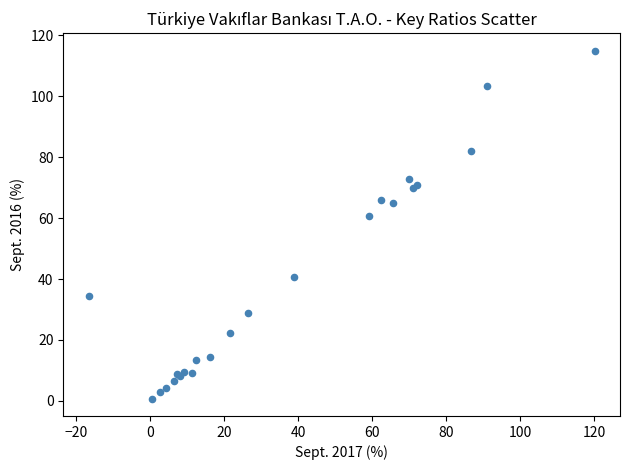

What Y value in the scatter plot is closest to 57?

60.7